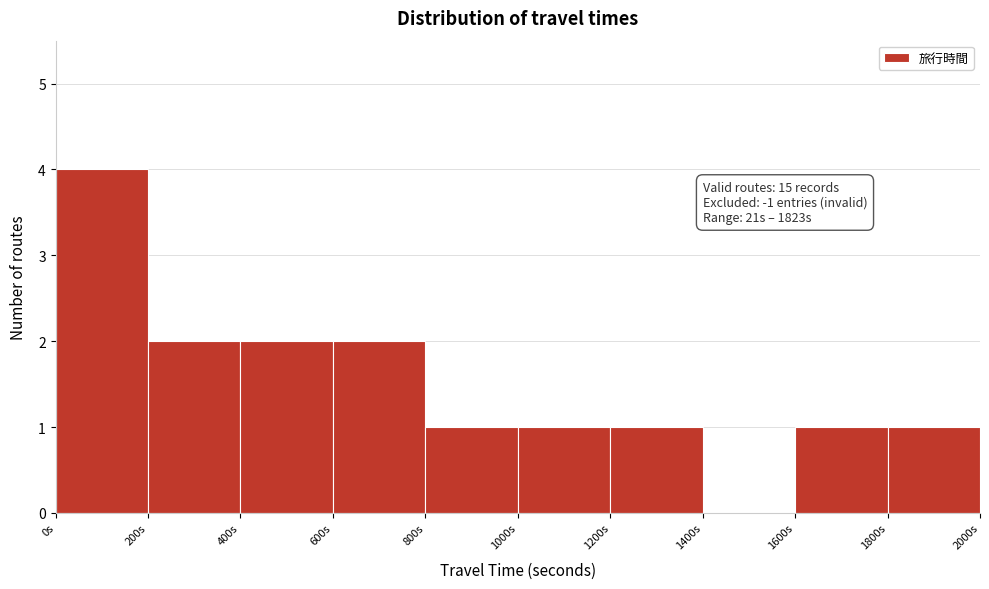

Which range on the x-axis has the tallest bar?

0 to 200